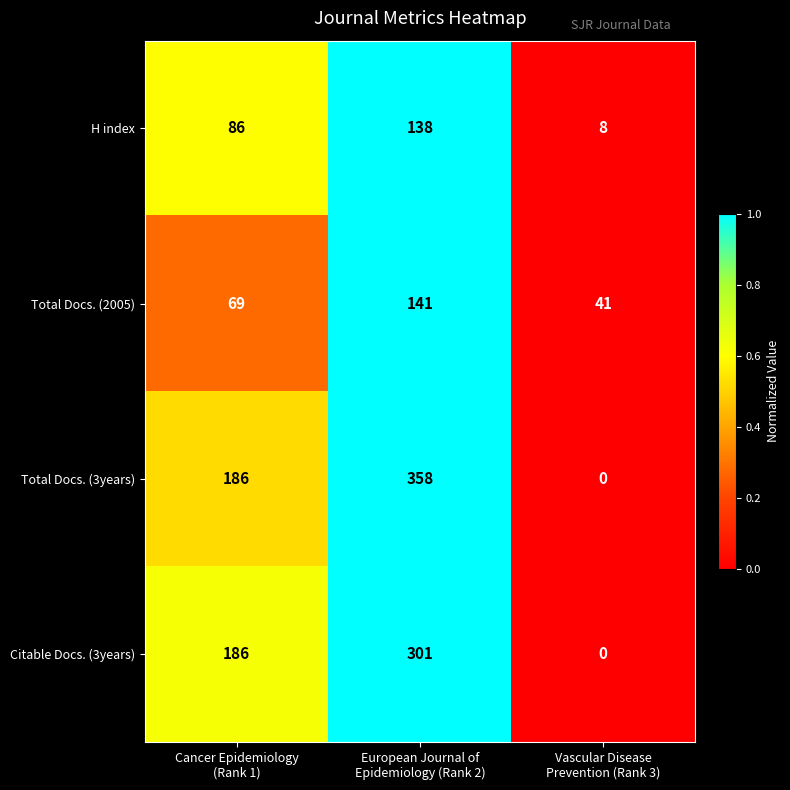

Reading left to right, extract all data points from this chart.

H index: 86	138	8
Total Docs. (2005): 69	141	41
Total Docs. (3years): 186	358	0
Citable Docs. (3years): 186	301	0